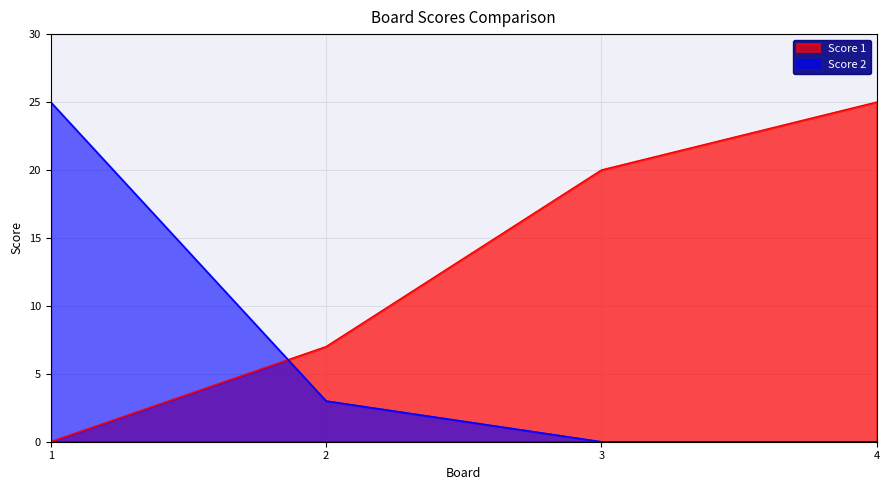

What is the maximum value for Score 2?

25